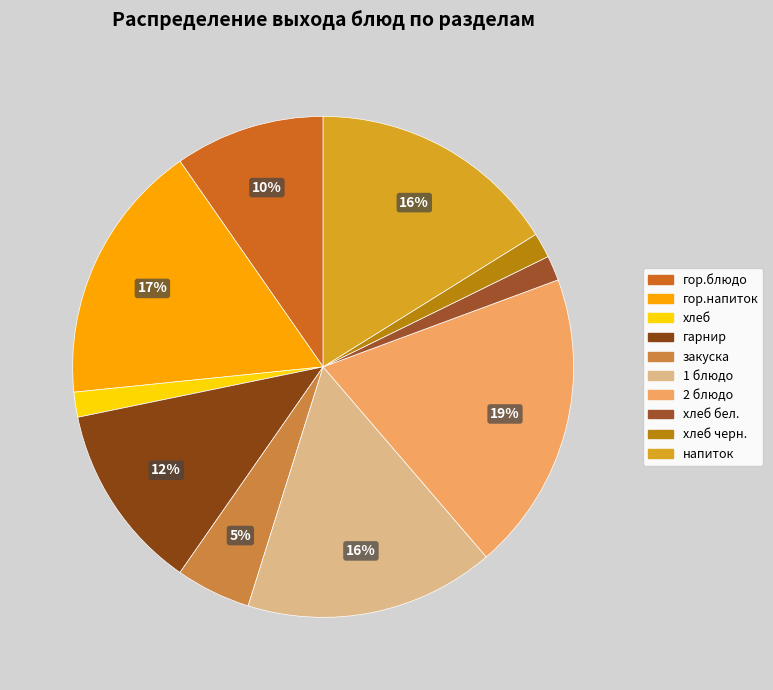

What is the largest slice in the pie chart?

2 блюдо